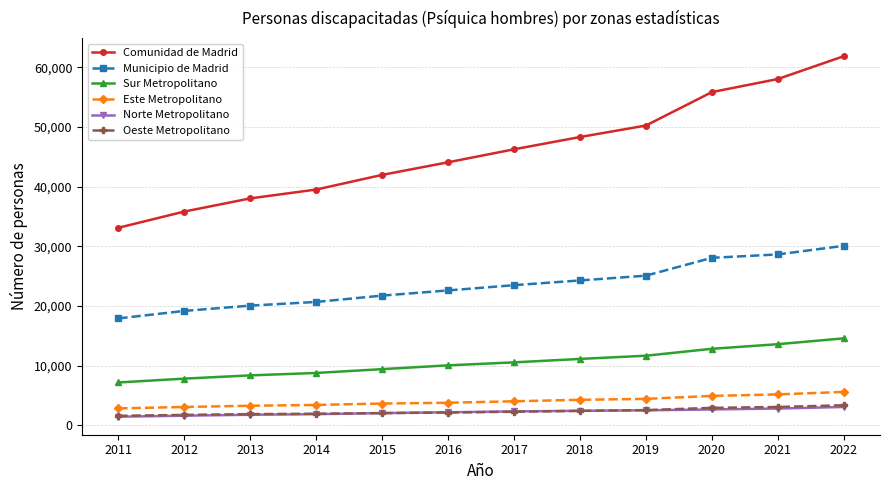

Which category has the highest value in the Sur Metropolitano series?

2022